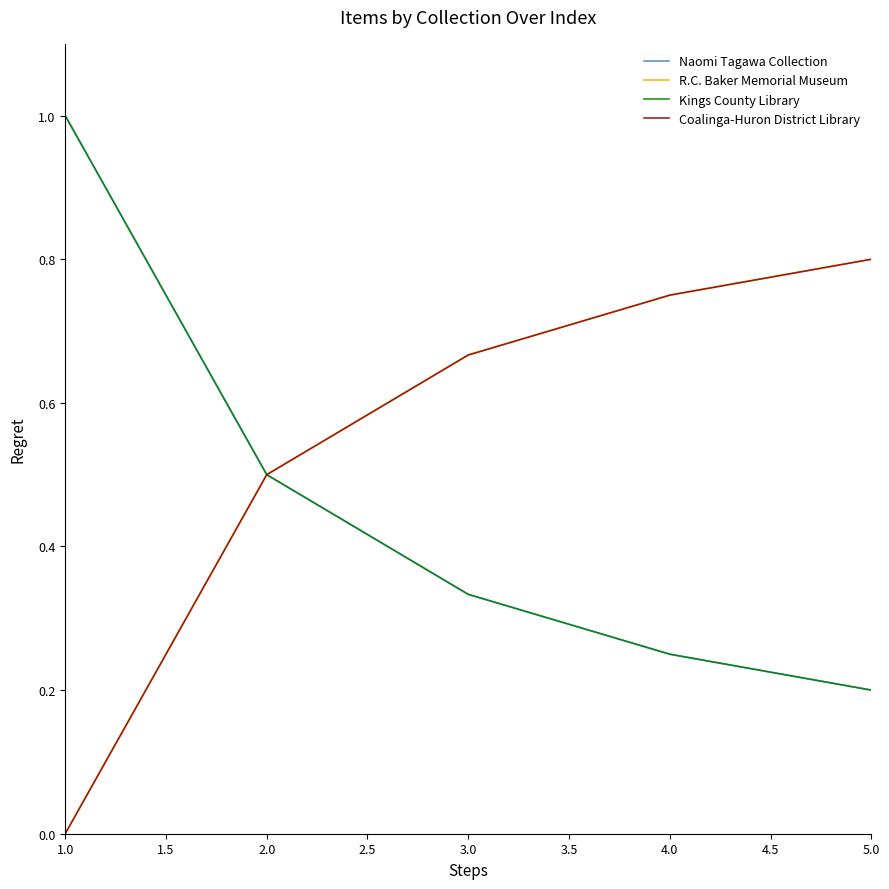

Does the chart display data point markers on the line(s)?

No